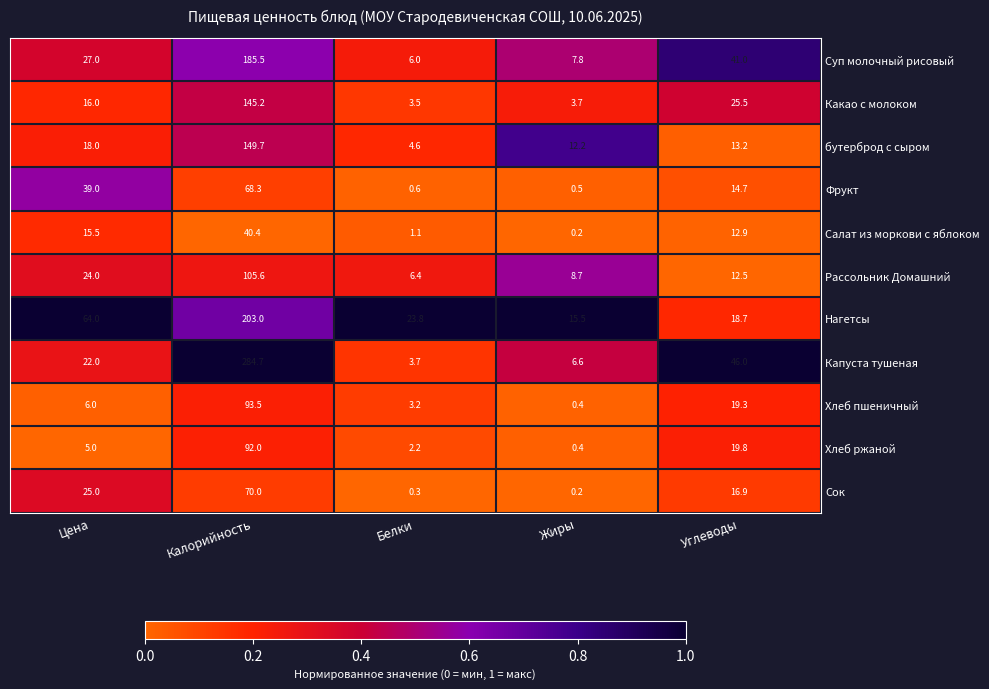

What is the spread (max minus min) of values at Углеводы?

33.5